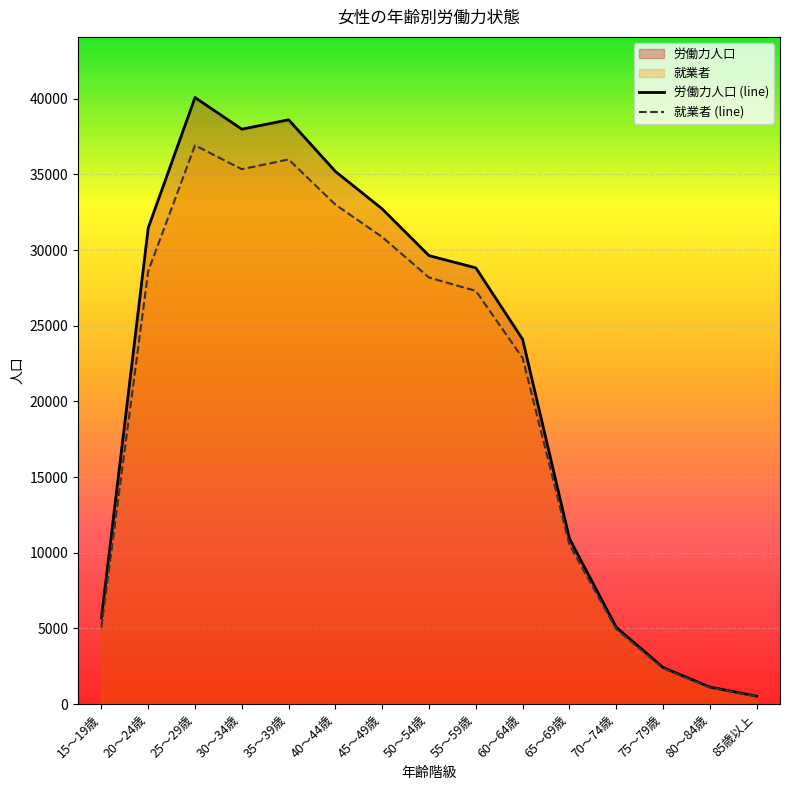

Which category has the highest value in the 労働力人口 series?

25～29歳